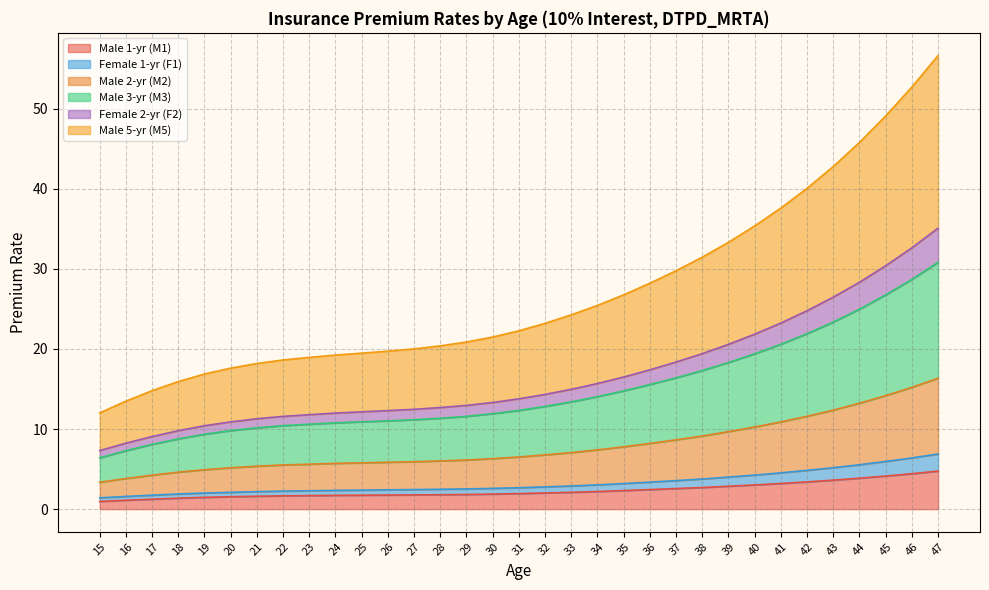

True or false: Female 1-yr (F1) and Female 2-yr (F2) cross at least once.

False